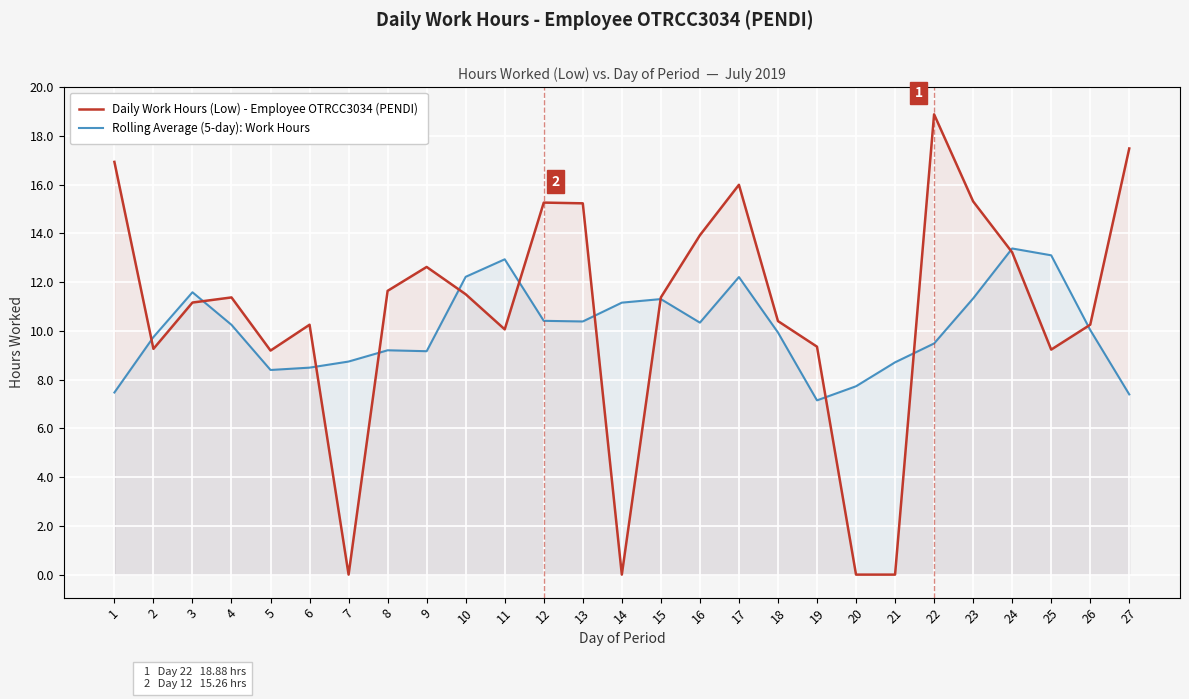

How many lines are shown in the chart?

2